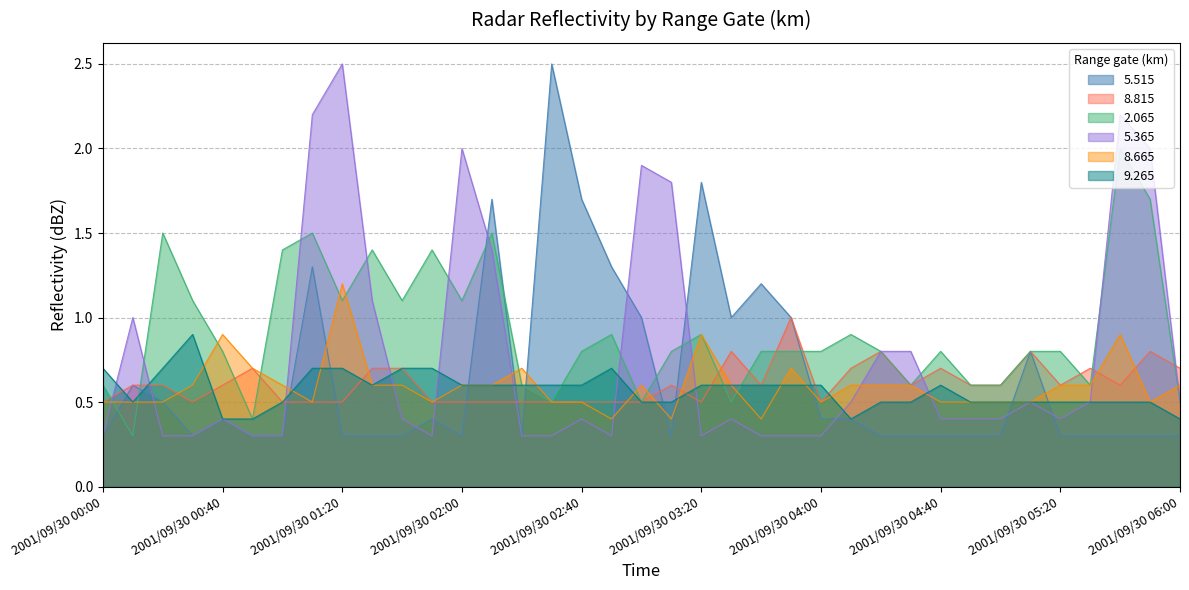

What are all the series names shown in the legend?

5.515, 8.815, 2.065, 5.365, 8.665, 9.265